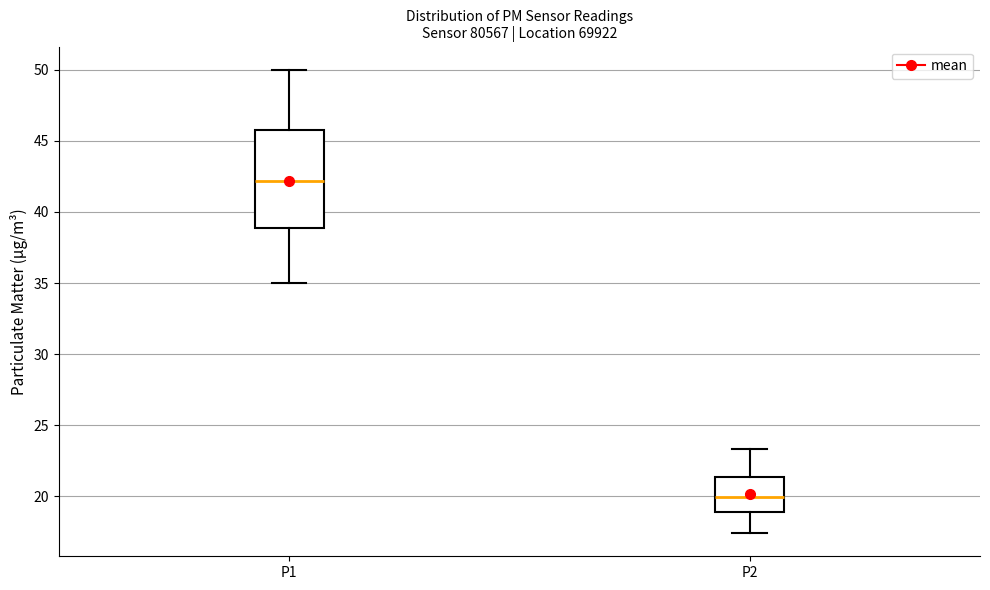

Where is the lower edge of the box for P1 on the y-axis? The values are not printed on the chart, so give them approximately, as read against the axis.

39.0